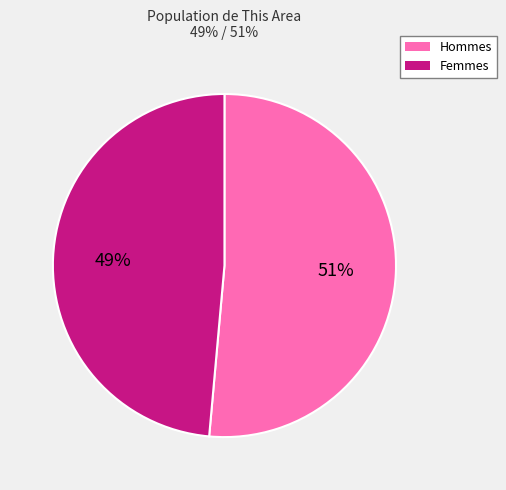

Is there any slice that represents more than half of the pie?

Yes